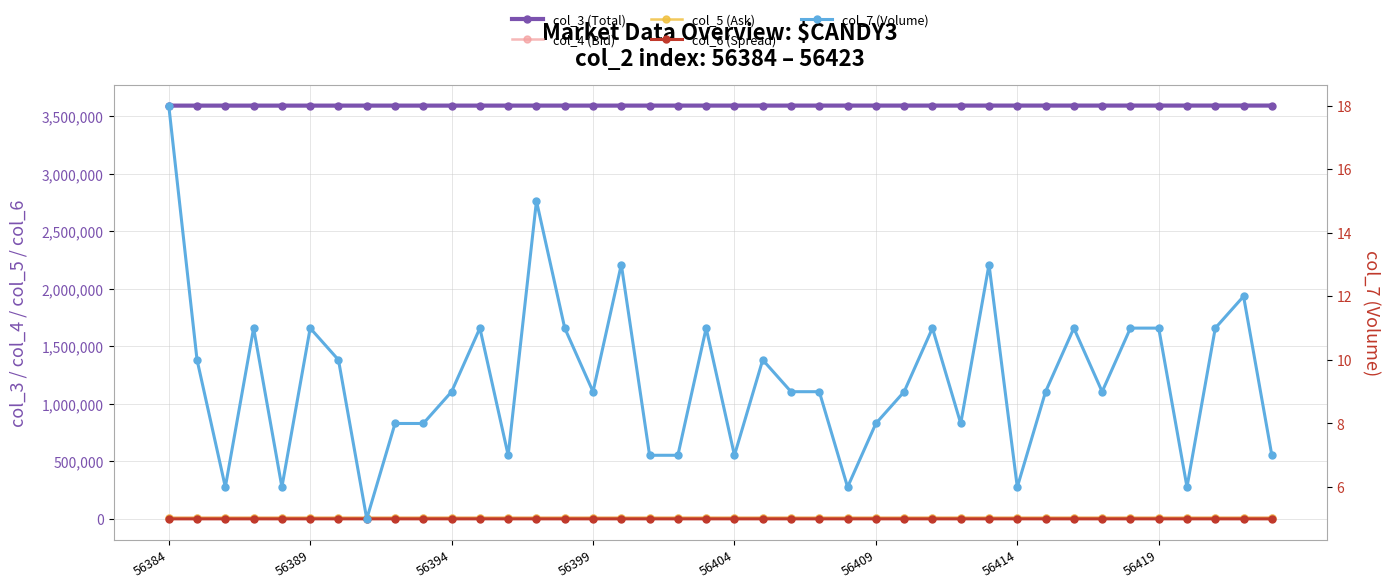

Is the value of col_5 (Ask) at 38 greater than the value of col_7 (Volume) at 32?

Yes